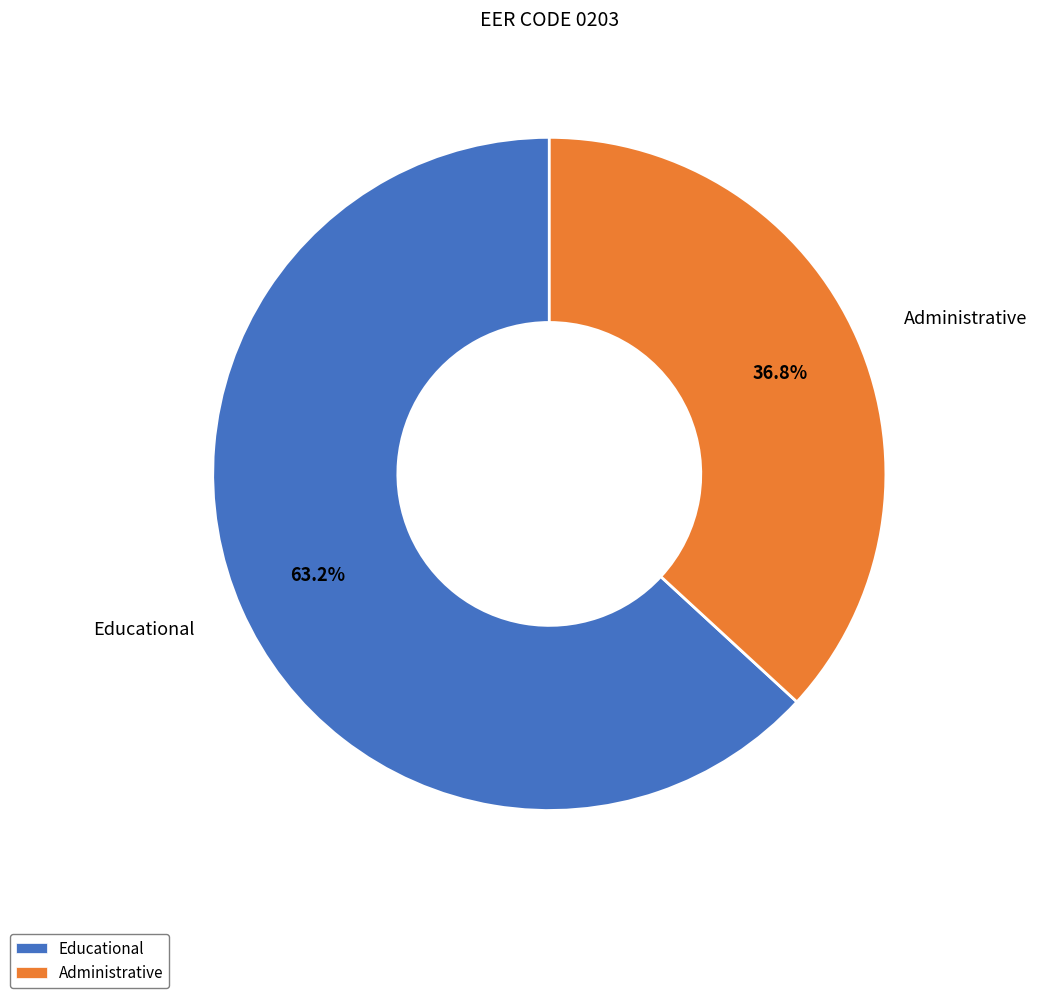

Count the number of slices in the pie.

2